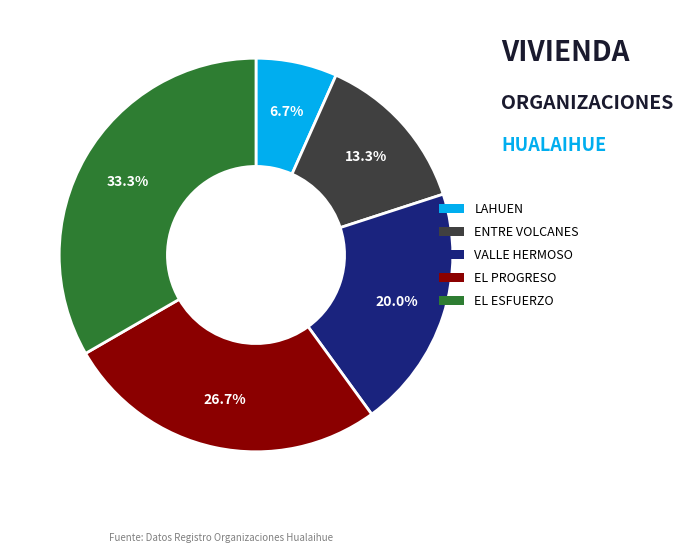

Does any single category account for the majority?

No